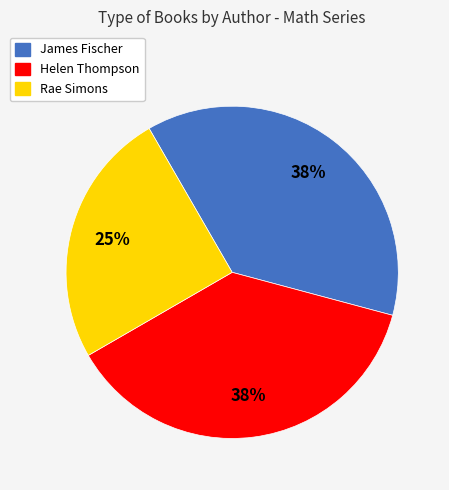

Count the number of slices in the pie.

3